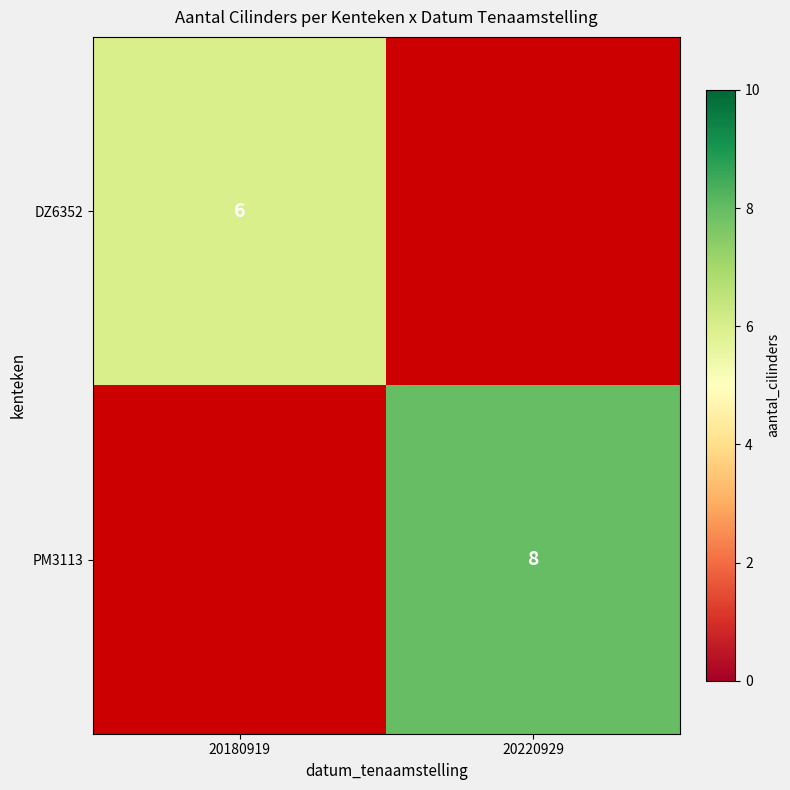

The PM3113 series shows 8 at 20220929. True or false?

True